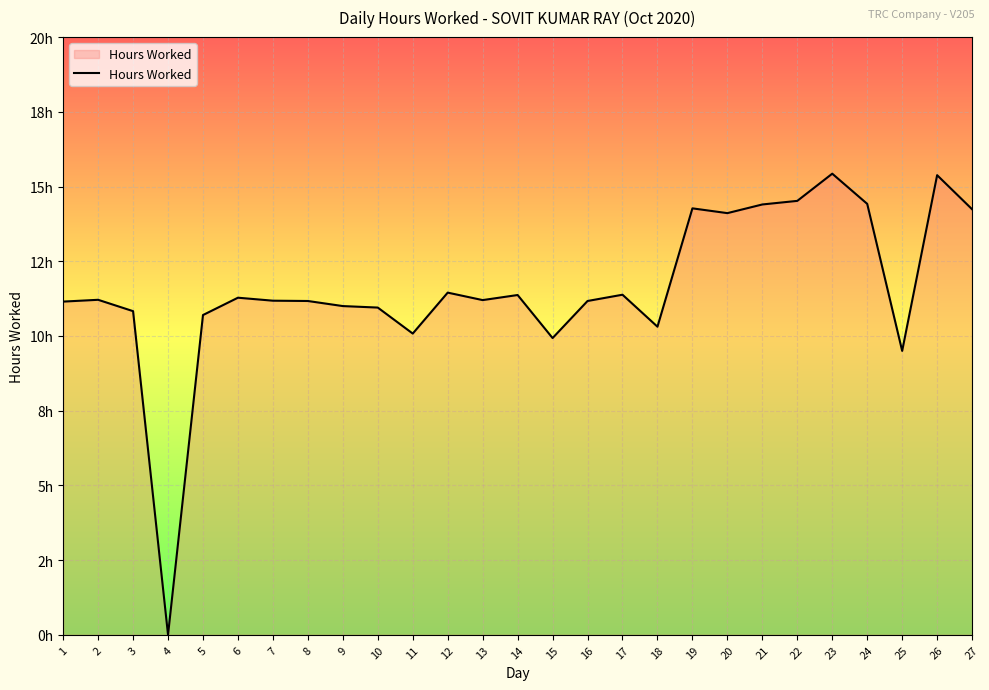

What is the difference between the second highest and second lowest values?

5.9